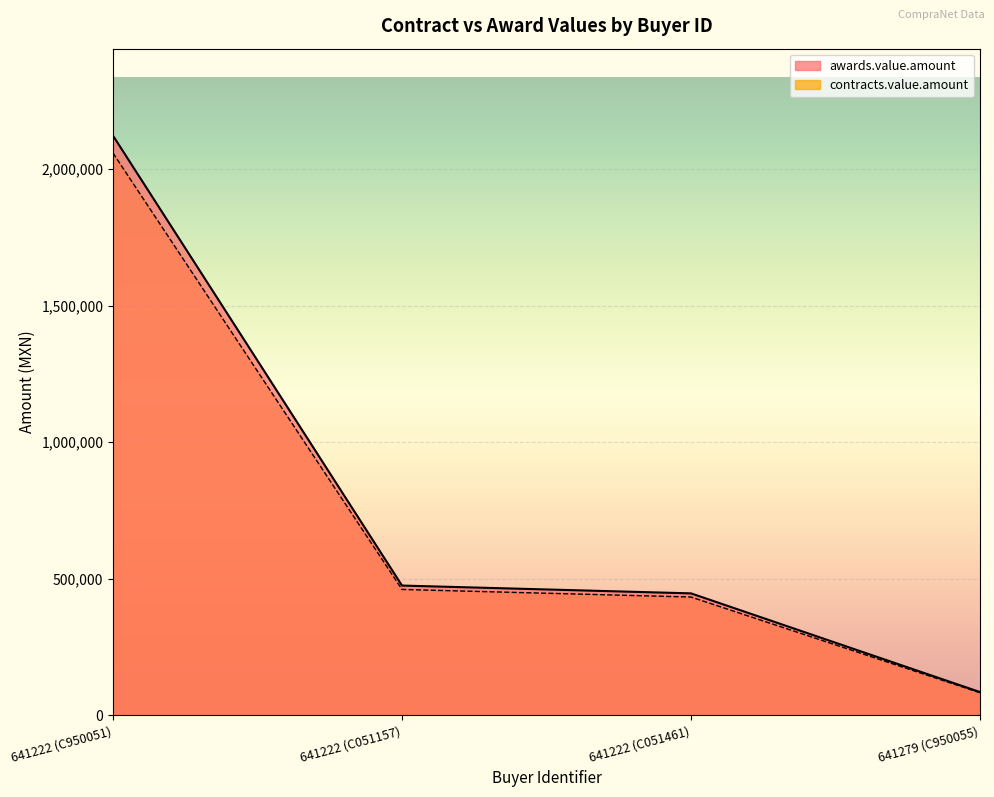

Where is contracts.value.amount nearest to the value 1070992?

641222 (C051157)